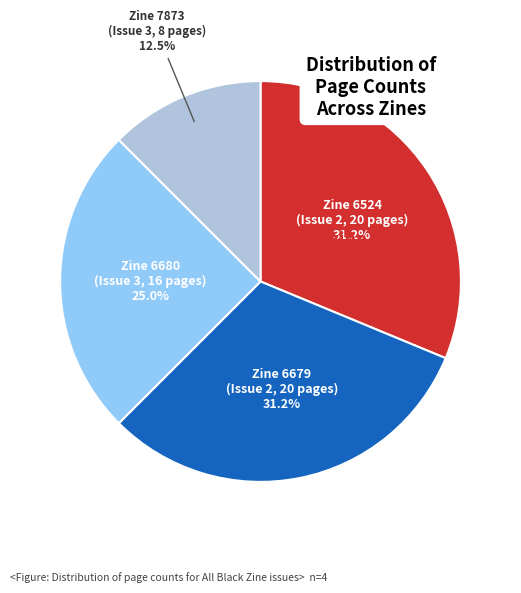

To the nearest percent, what is the average slice percentage?

25%